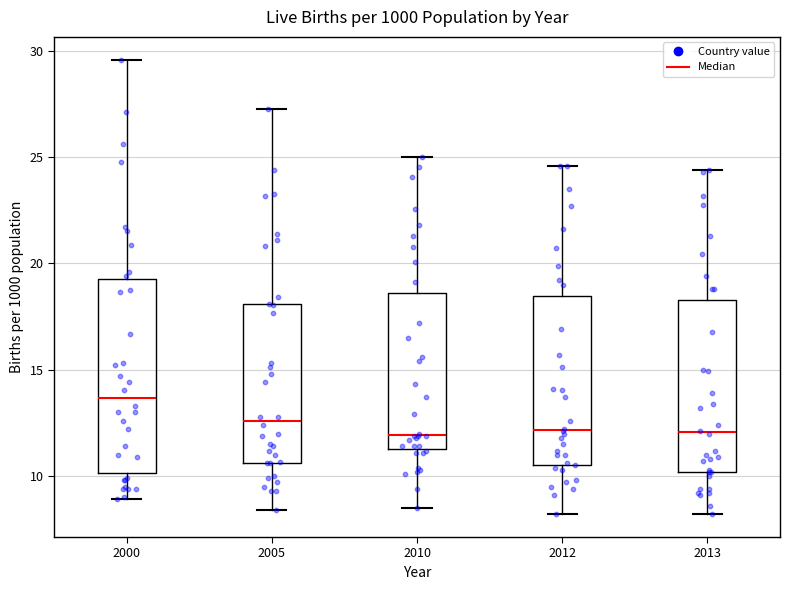

Reading left to right, read every box against the y-axis: the position of its median line, the range the box covers, and the ends of its whiskers. The values are not printed on the chart, so give them approximately, as read against the axis.

2000: median 13.5, box 10.0 to 19.5, whiskers 9.0 to 29.5
2005: median 12.5, box 10.5 to 18.0, whiskers 8.5 to 27.5
2010: median 12.0, box 11.5 to 18.5, whiskers 8.5 to 25.0
2012: median 12.0, box 10.5 to 18.5, whiskers 8.0 to 24.5
2013: median 12.0, box 10.0 to 18.5, whiskers 8.0 to 24.5